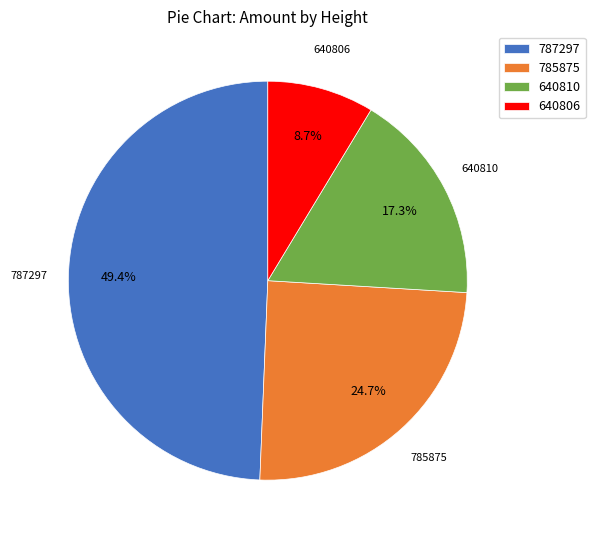

What is the smallest slice in the pie chart?

640806